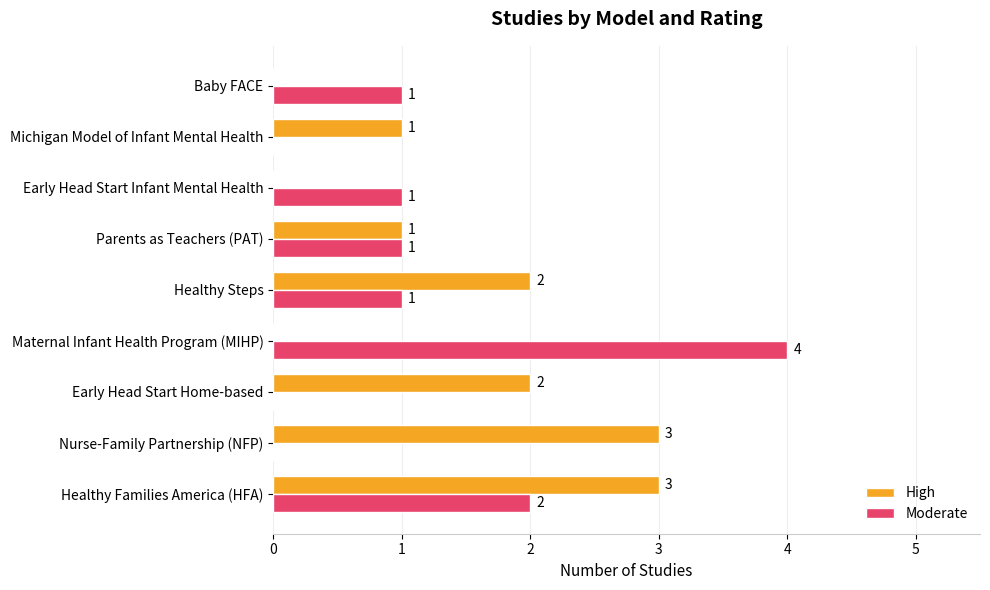

How many values in Moderate are above zero?

6